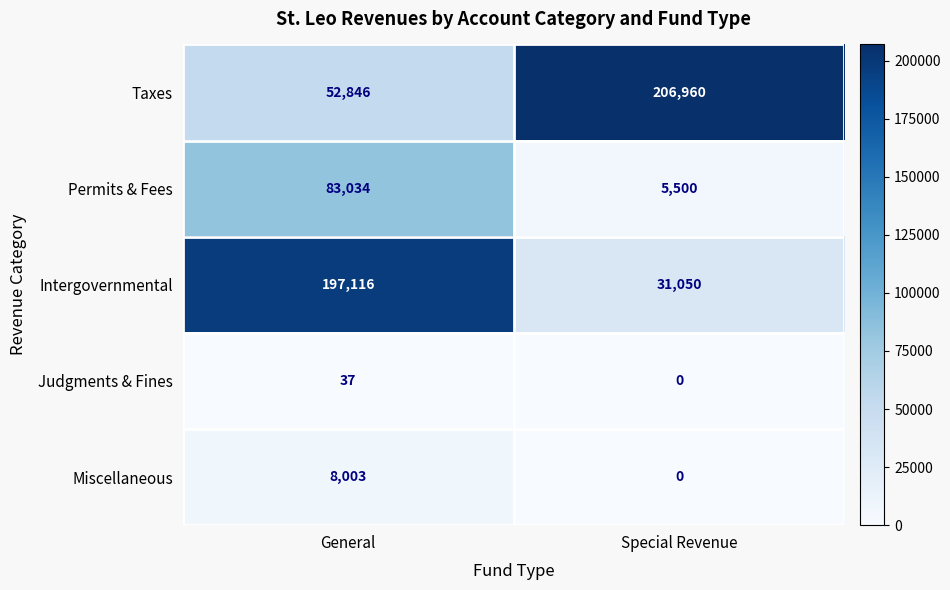

List the series in order of their peak value, lowest first.

Judgments & Fines, Miscellaneous, Permits & Fees, Intergovernmental, Taxes